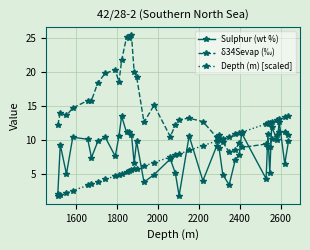

Which series has the largest total across all categories?

δ34Sevap (‰)